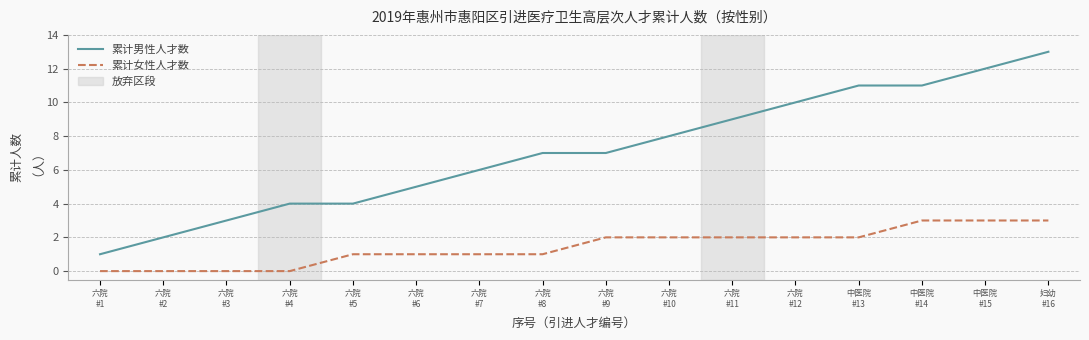

Rank the series by their maximum value, from lowest to highest.

累计女性人才数, 累计男性人才数